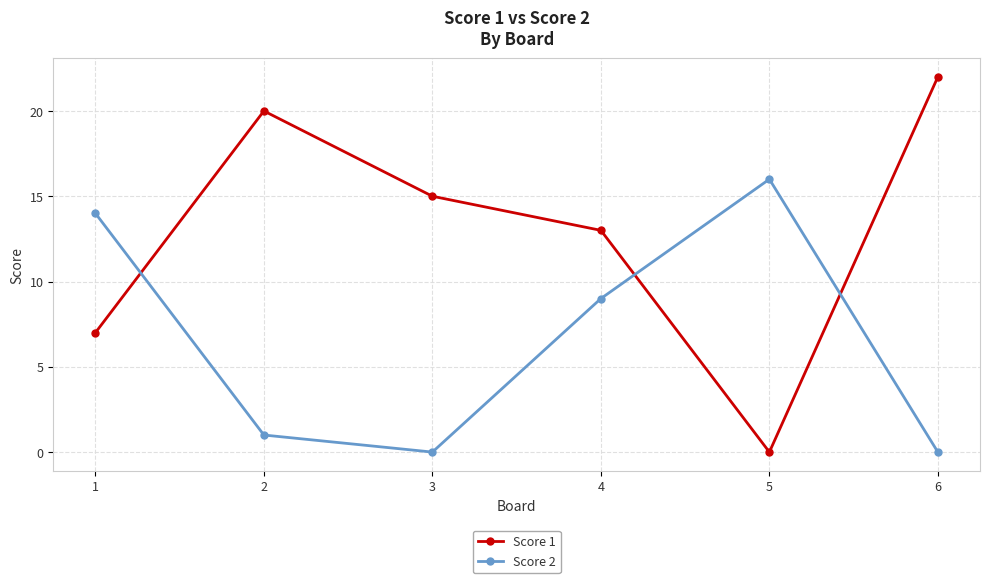

Where is Score 1 nearest to the value 11?

4